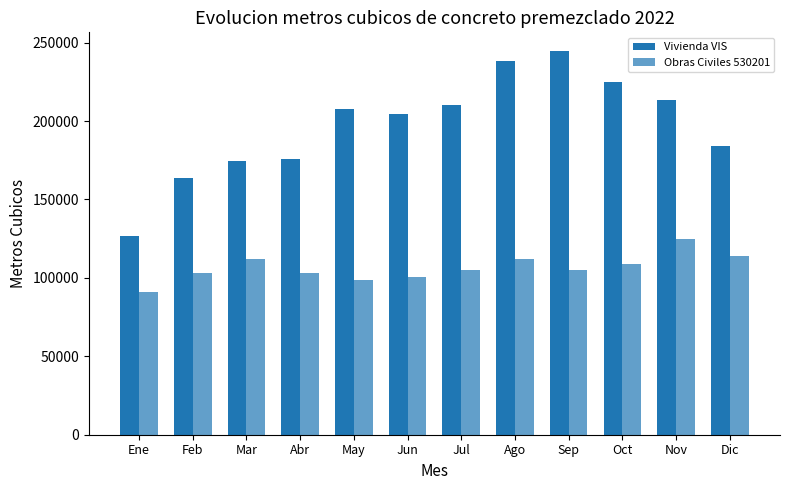

How many distinct data groups are displayed?

2